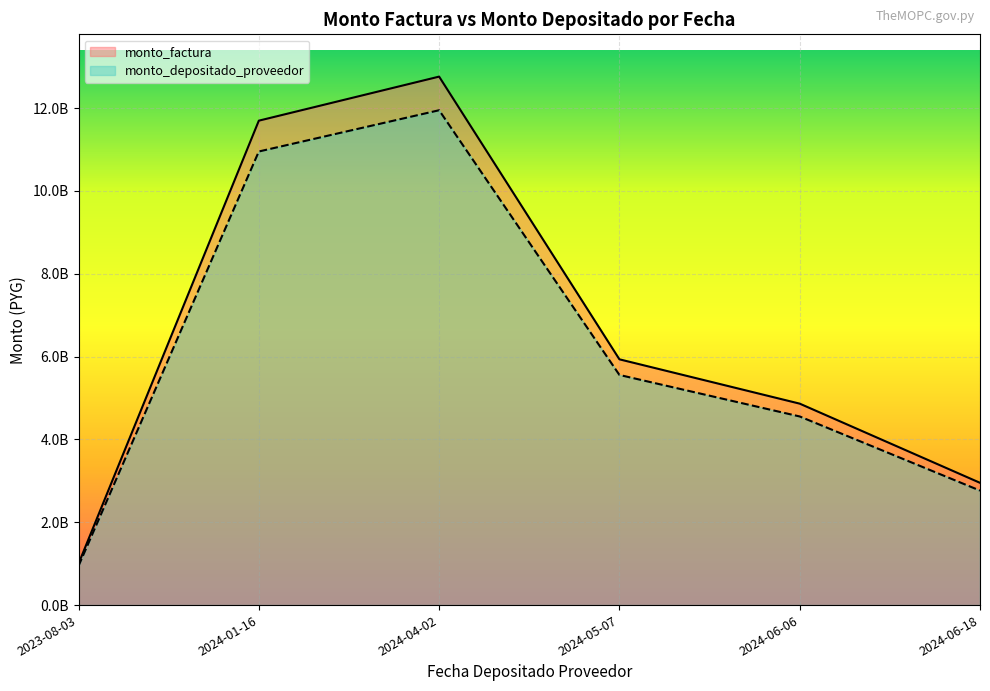

What is the difference between the highest and lowest values at 2024-01-16?

744450546